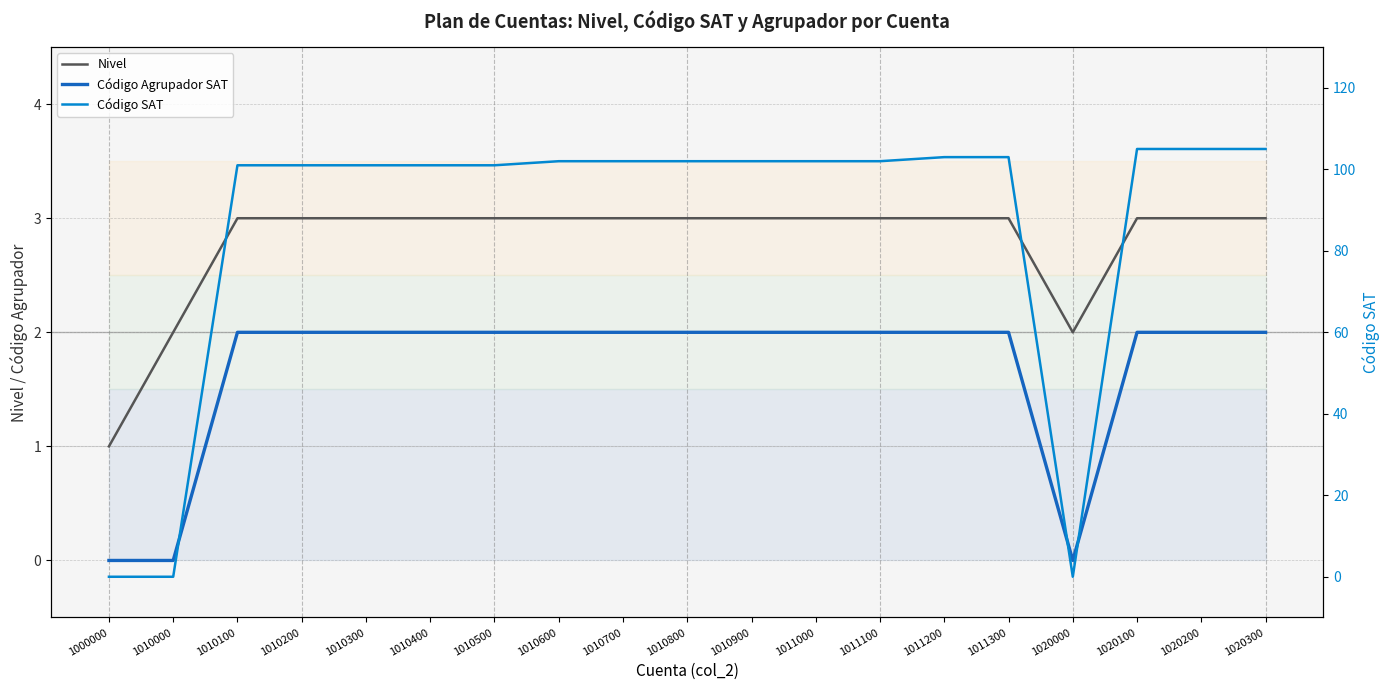

What is the approximate value of Código SAT at 1010900?

102